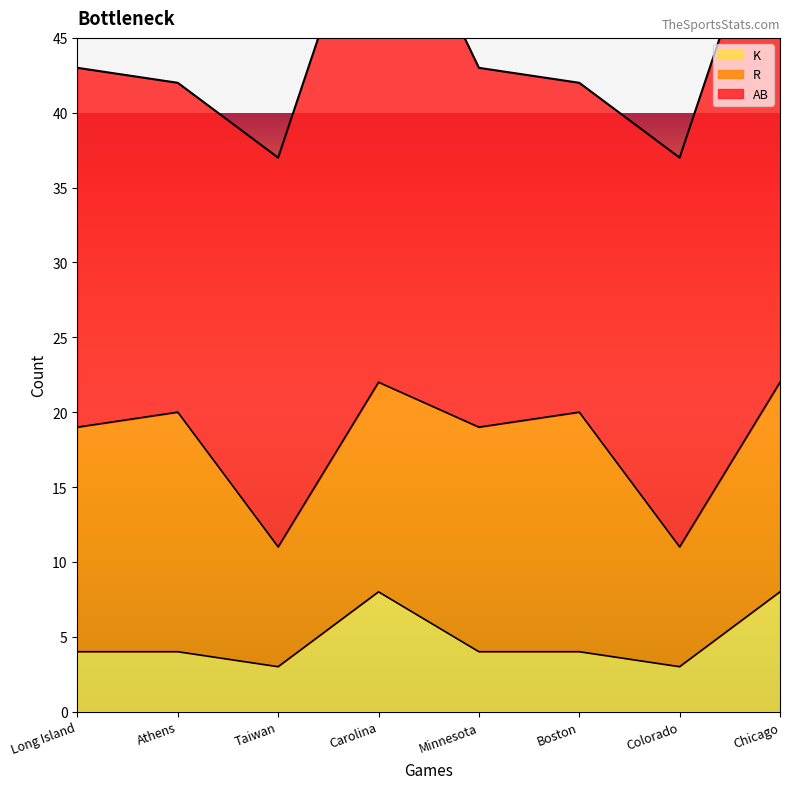

Read the K value at Long Island.

4